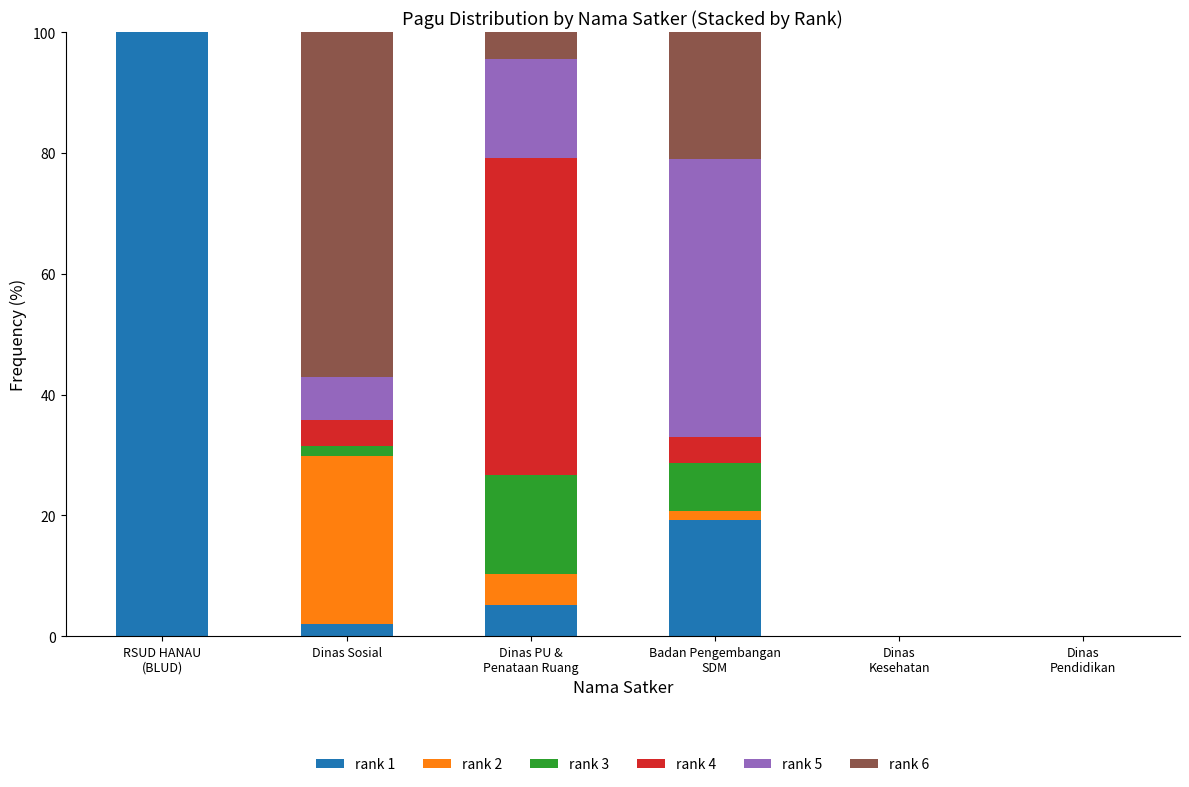

What is the sum of all rank 1 values?

126.3